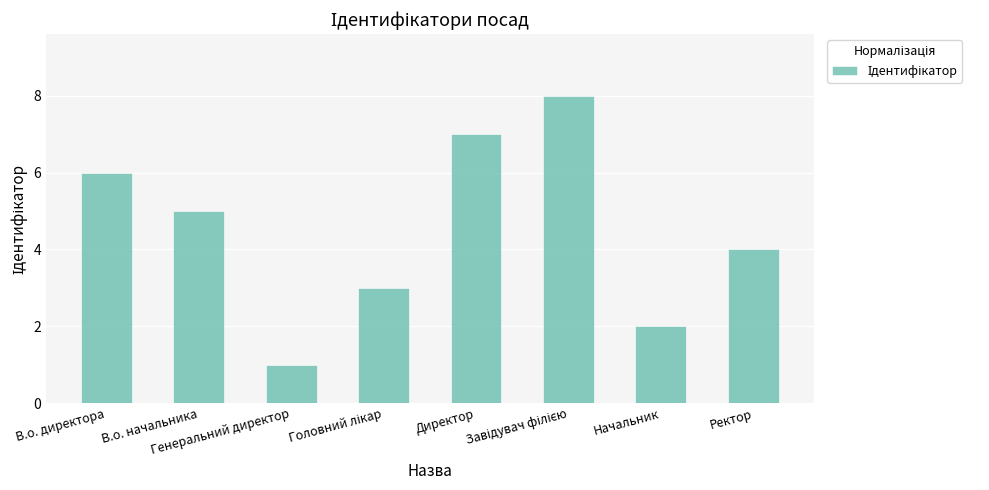

What is the change in value from Генеральний директор to Директор?

+6